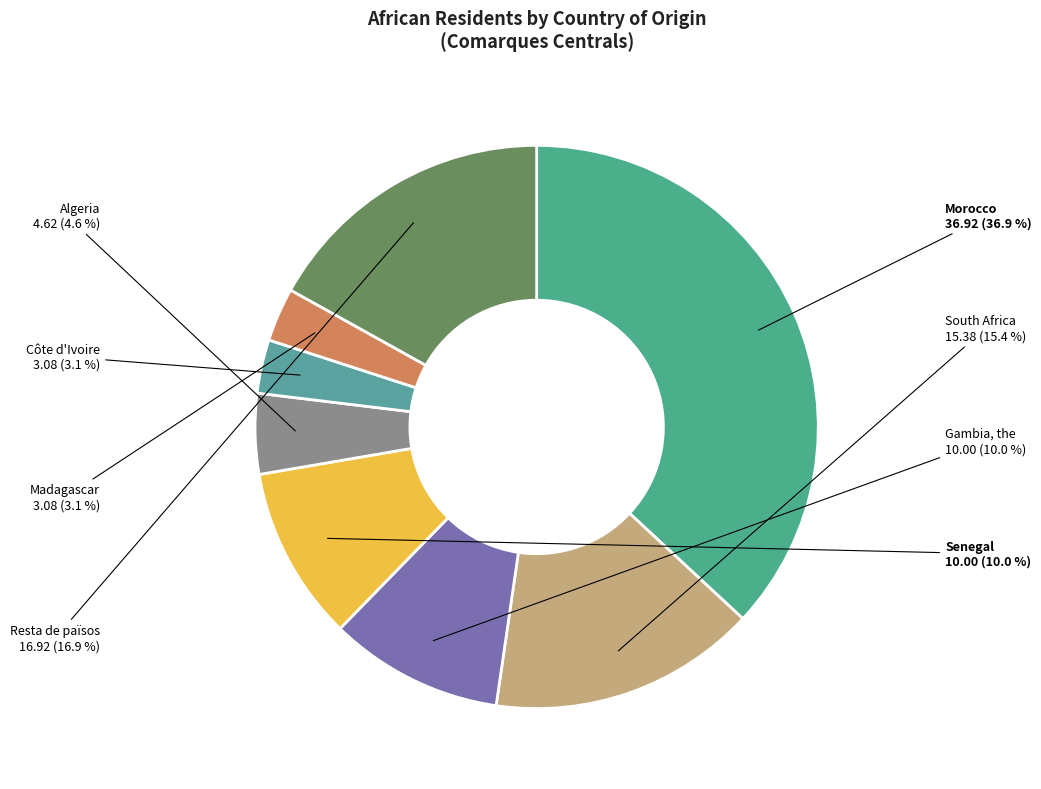

To the nearest percent, what is the combined percentage of South Africa and Algeria?

20%